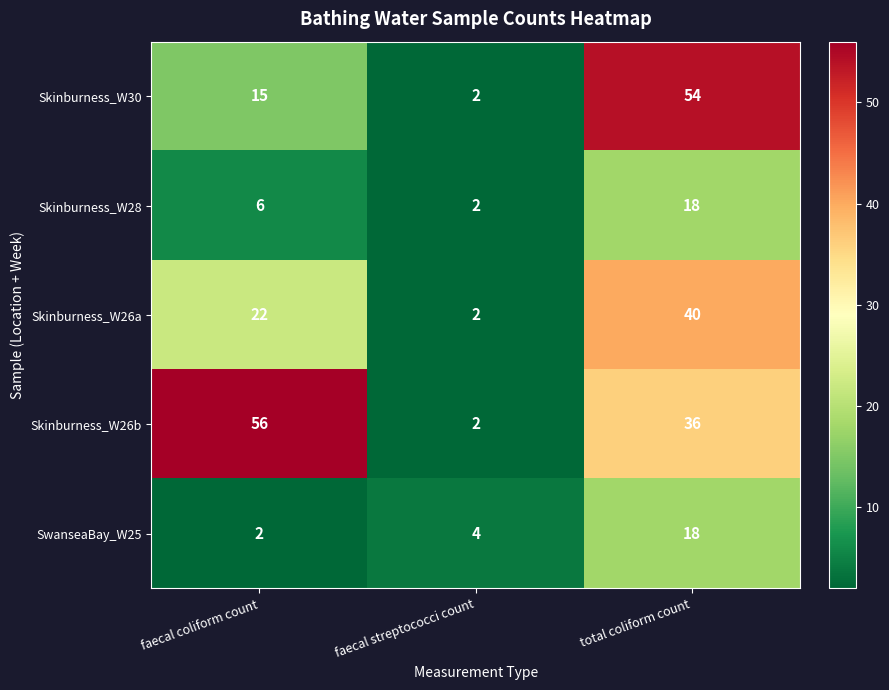

What value does the Skinburness_W28 series have at faecal coliform count?

6